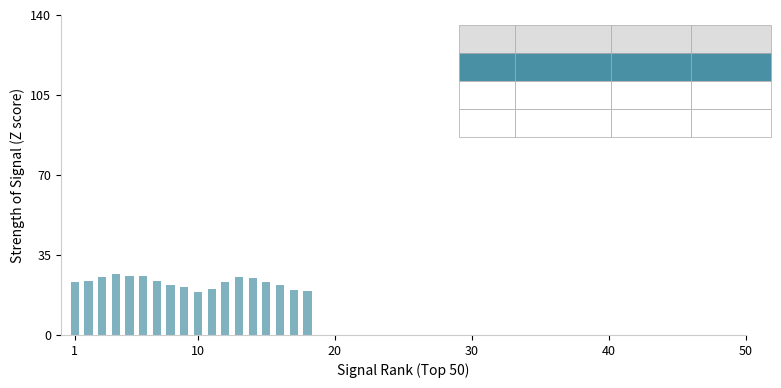

What is the smallest value displayed?

18.7